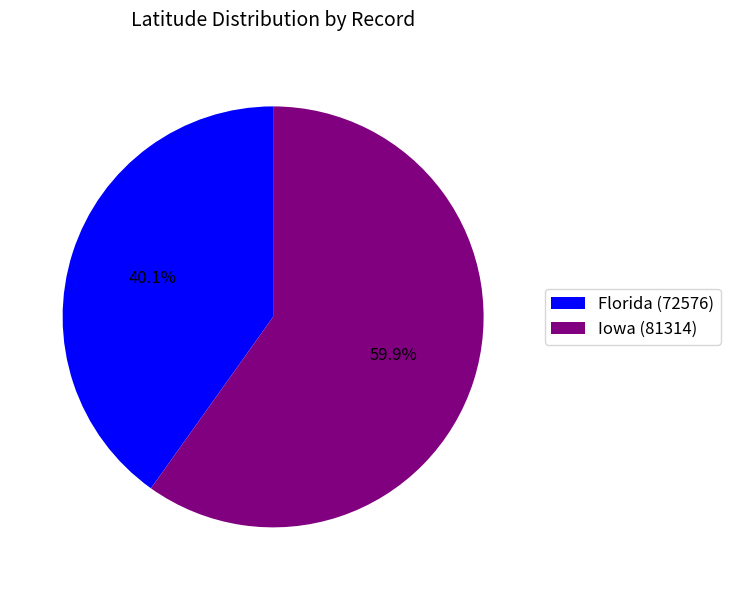

To the nearest percent, what is the average slice percentage?

50%